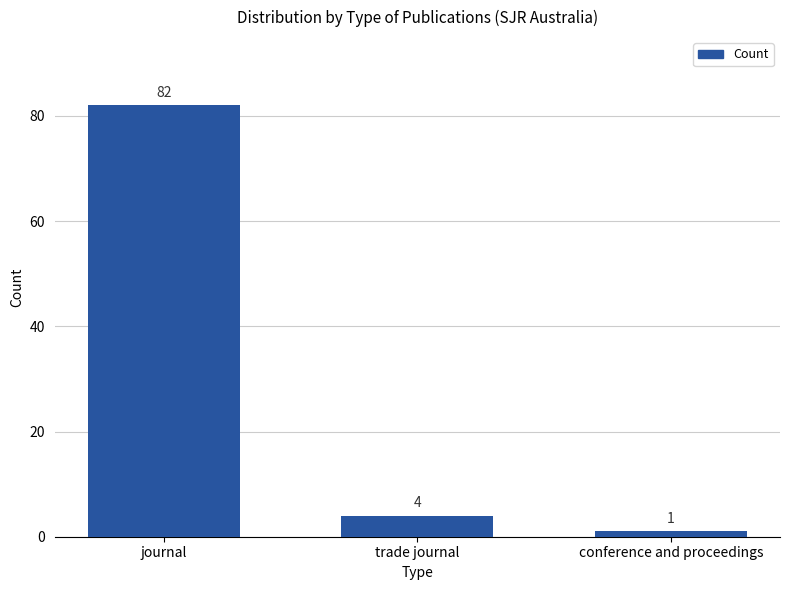

Where is the data nearest to the value 41?

trade journal